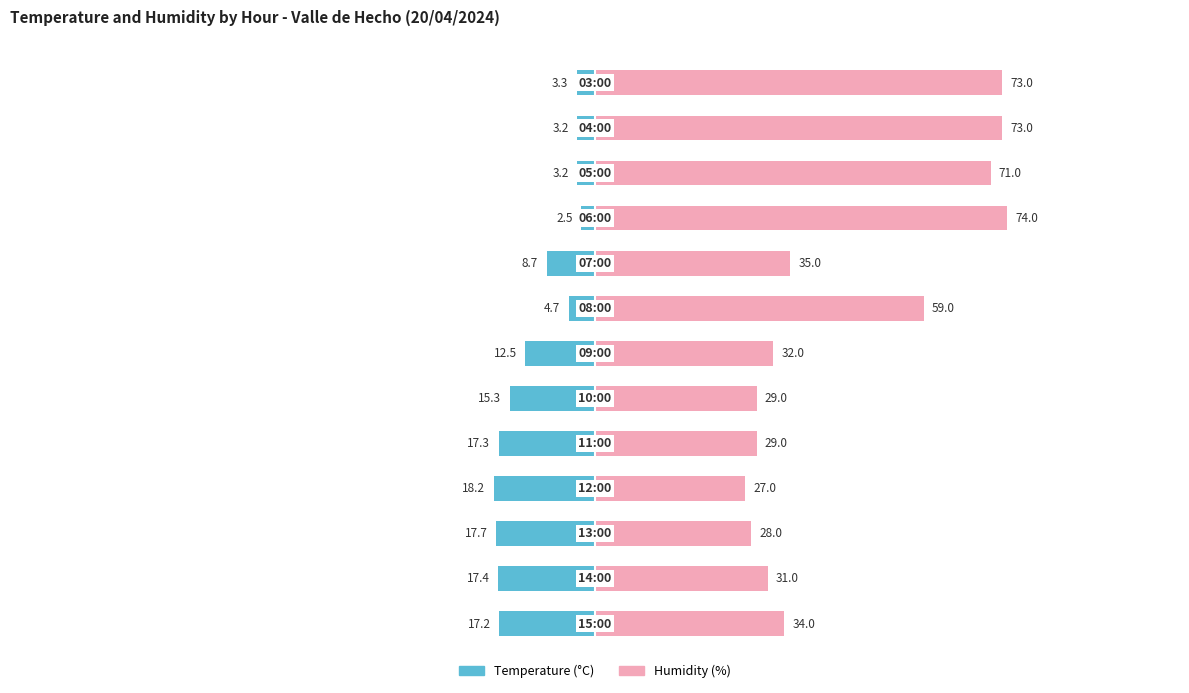

How many data points in Humidity (%) are above 34?

6